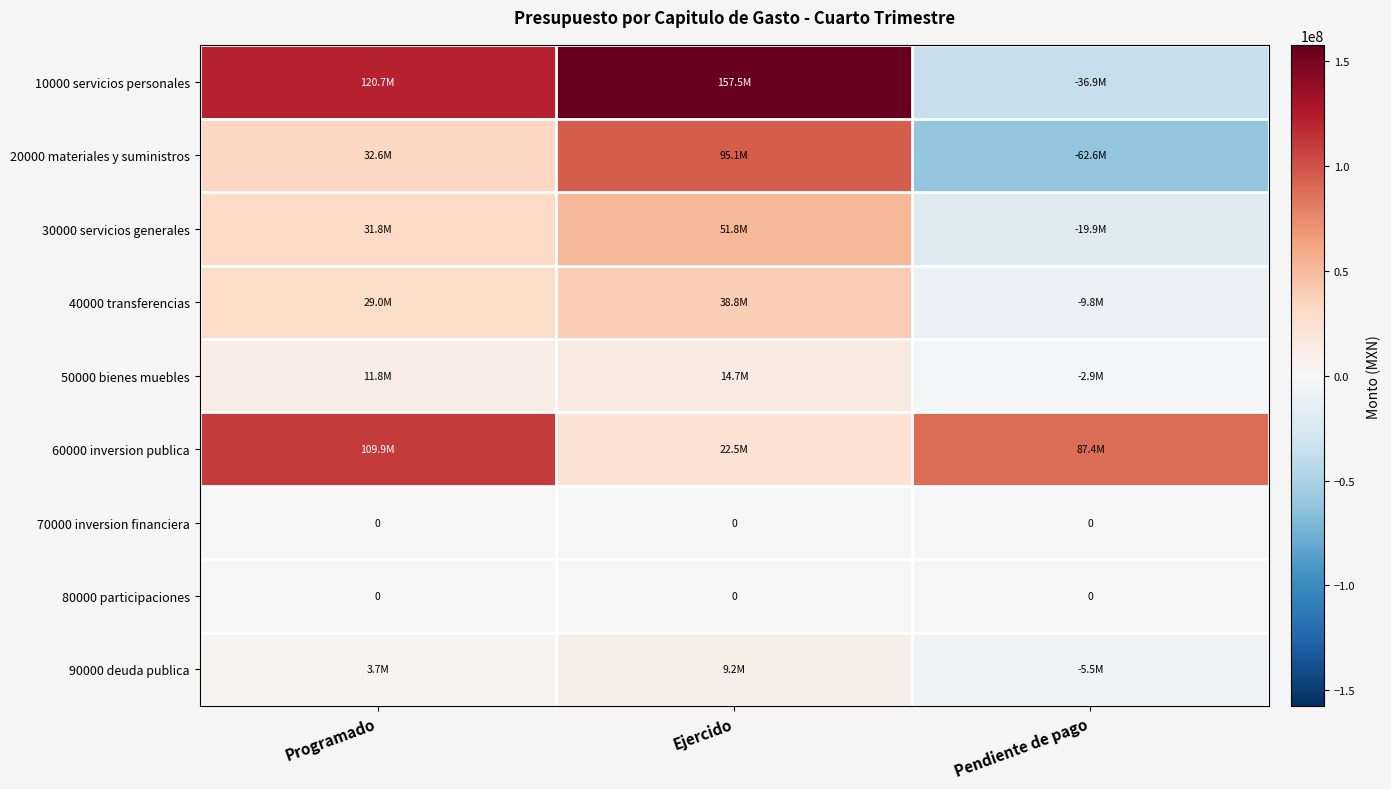

The 10000 servicios personales series shows 179938356.1 at Programado. True or false?

False